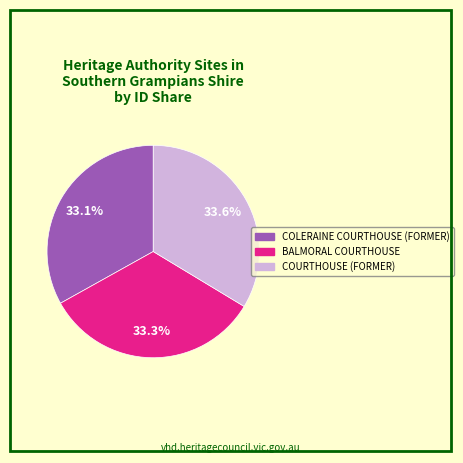

Is there any slice that represents more than half of the pie?

No